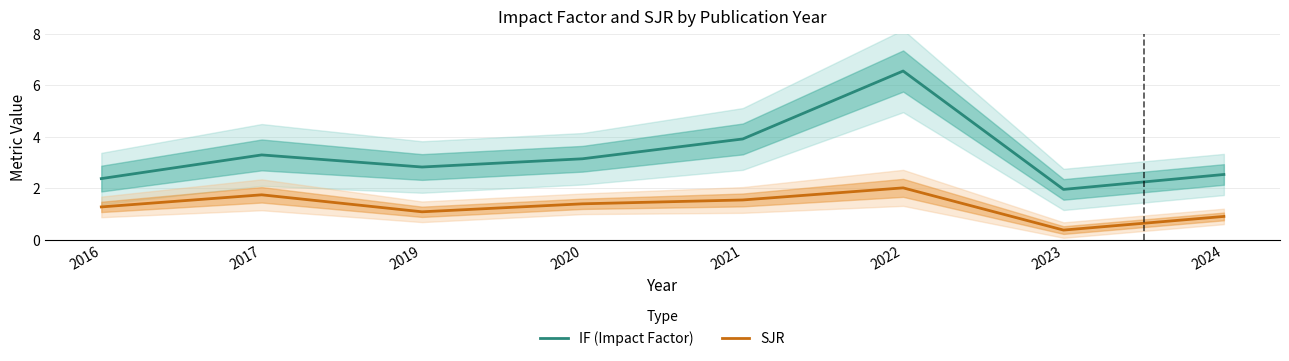

What is the spread (max minus min) of values at 2023?

1.6